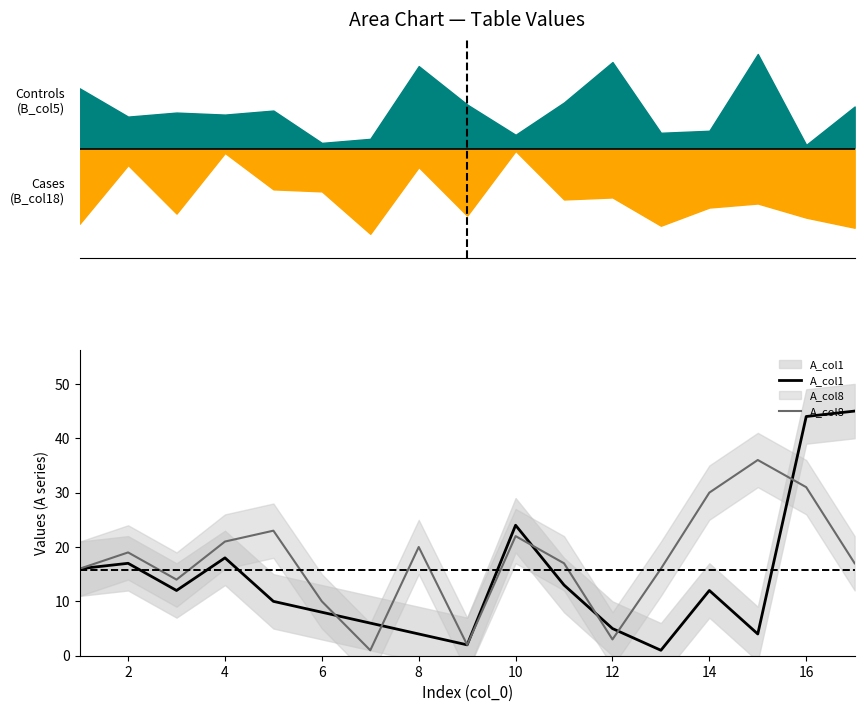

Rank the series by their maximum value, from lowest to highest.

A_col8, A_col1